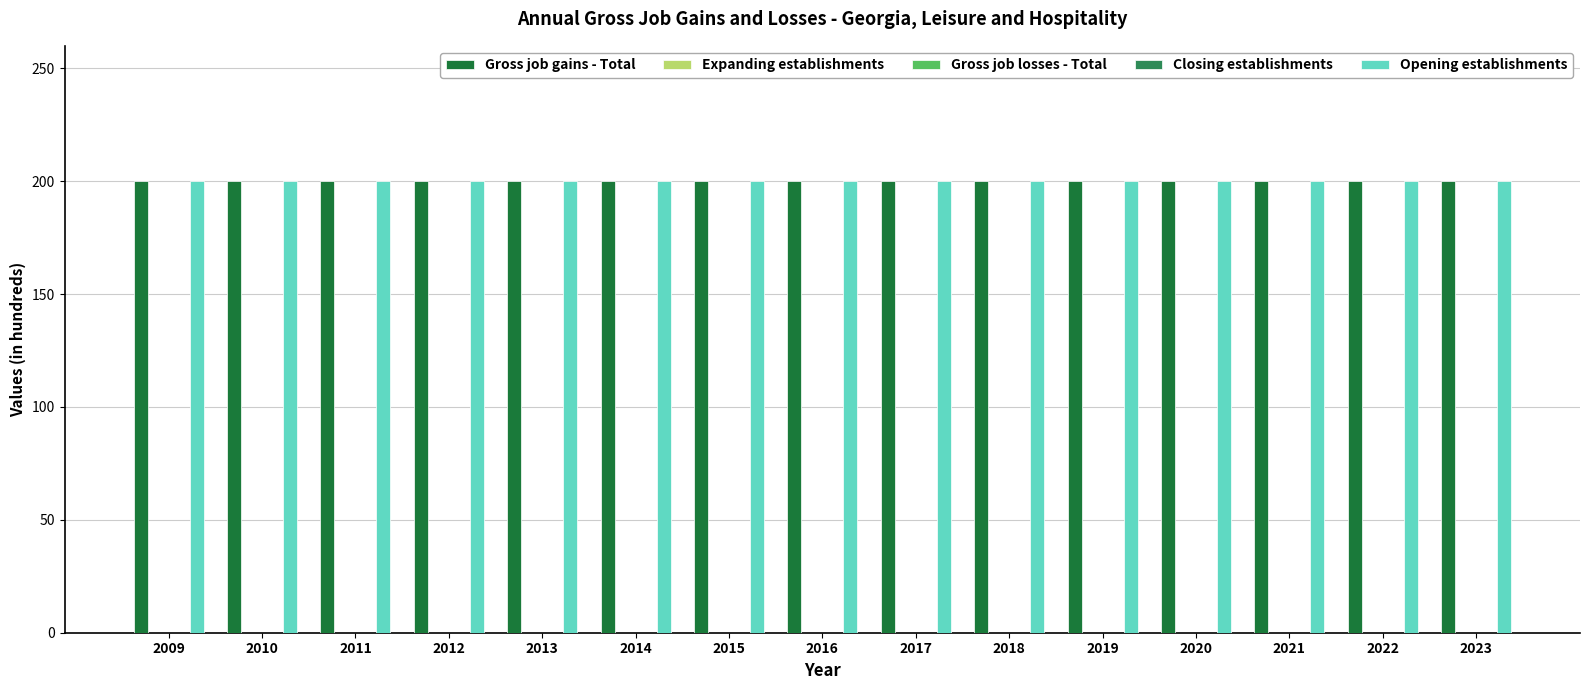

Reading right to left, transcribe all the data shown in this chart.

Gross job gains - Total: 2023=200	2022=200	2021=200	2020=200	2019=200	2018=200	2017=200	2016=200	2015=200	2014=200	2013=200	2012=200	2011=200	2010=200	2009=200
Expanding establishments: 2023=0	2022=0	2021=0	2020=0	2019=0	2018=0	2017=0	2016=0	2015=0	2014=0	2013=0	2012=0	2011=0	2010=0	2009=0
Gross job losses - Total: 2023=0	2022=0	2021=0	2020=0	2019=0	2018=0	2017=0	2016=0	2015=0	2014=0	2013=0	2012=0	2011=0	2010=0	2009=0
Closing establishments: 2023=0	2022=0	2021=0	2020=0	2019=0	2018=0	2017=0	2016=0	2015=0	2014=0	2013=0	2012=0	2011=0	2010=0	2009=0
Opening establishments: 2023=200	2022=200	2021=200	2020=200	2019=200	2018=200	2017=200	2016=200	2015=200	2014=200	2013=200	2012=200	2011=200	2010=200	2009=200